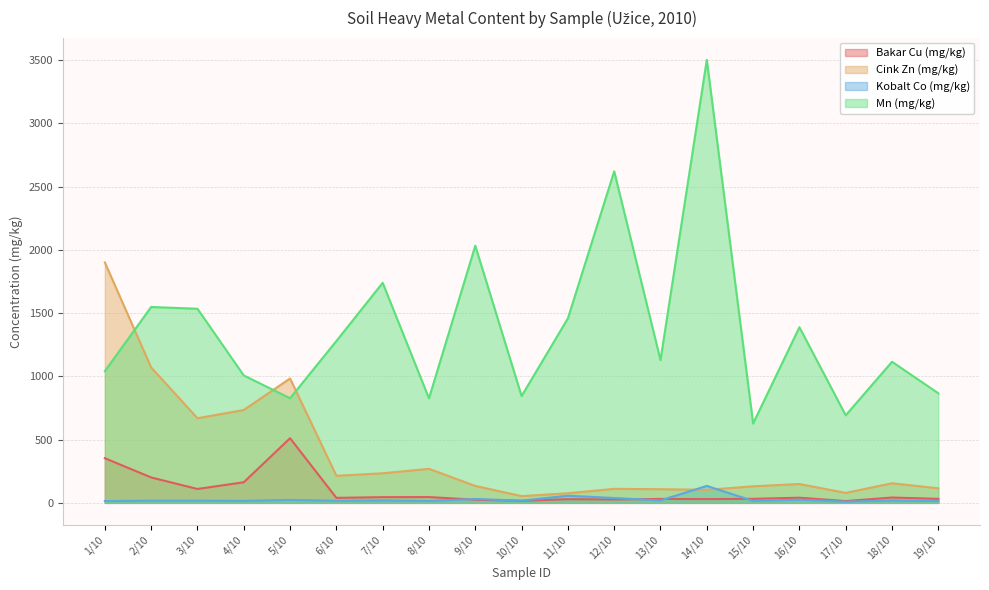

List the labels in order of Cink Zn (mg/kg) value, smallest first.

10/10, 11/10, 17/10, 14/10, 13/10, 12/10, 19/10, 15/10, 9/10, 16/10, 18/10, 6/10, 7/10, 8/10, 3/10, 4/10, 5/10, 2/10, 1/10